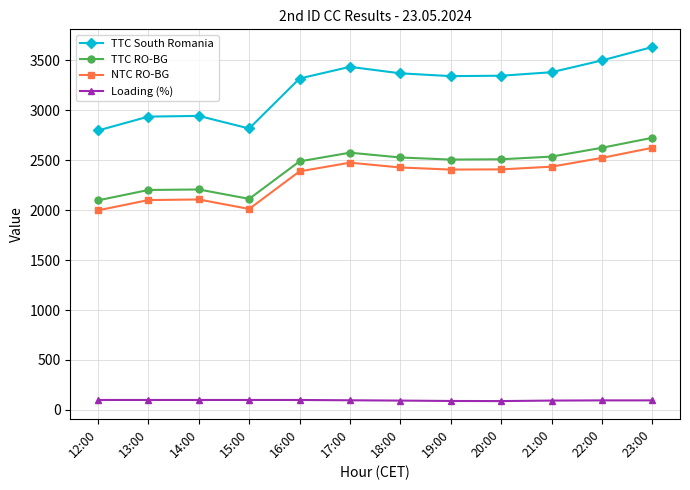

True or false: TTC RO-BG and Loading (%) cross at least once.

False